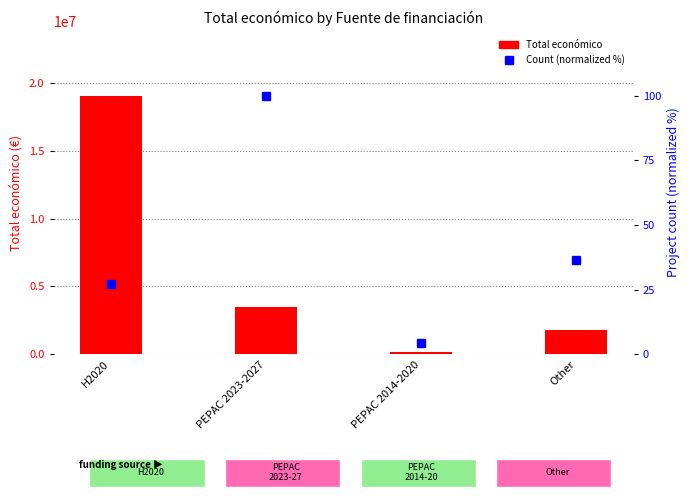

Which series changed the most between H2020 and PEPAC 2023-2027?

Total económico